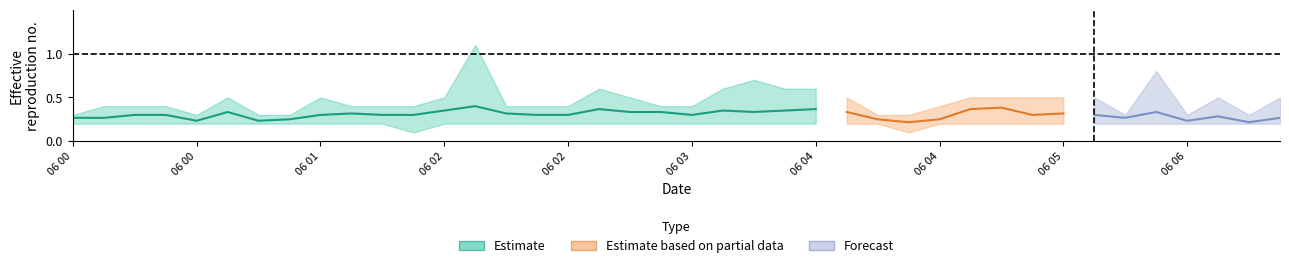

What is the label of the 12th point from the right?

2007/06/06 04:40